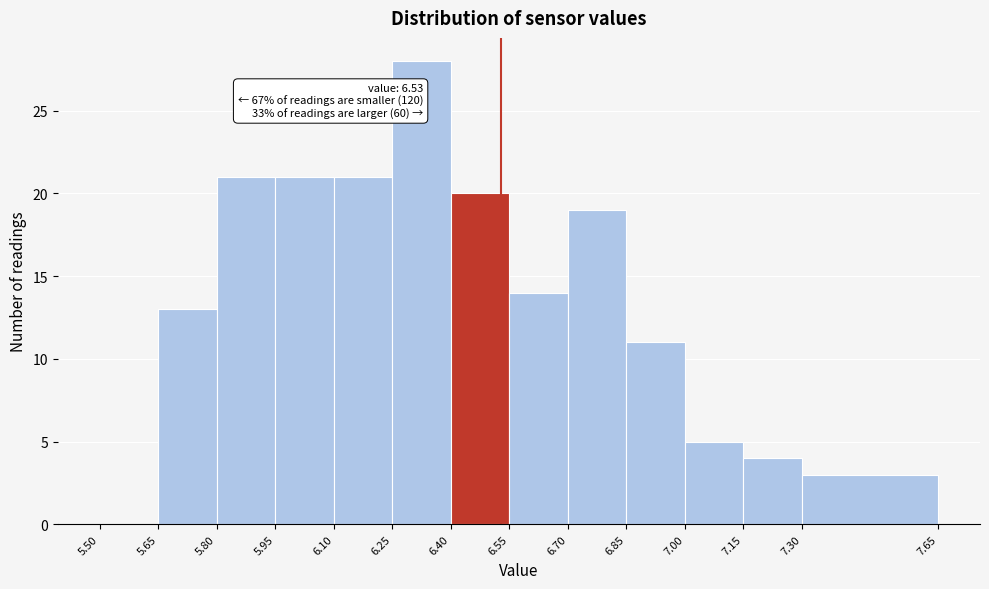

Over which range of the x-axis is the bar tallest?

6.25 to 6.40